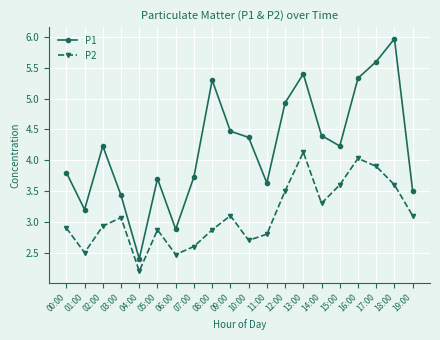

What is the total value across all series at 16:00?

9.4